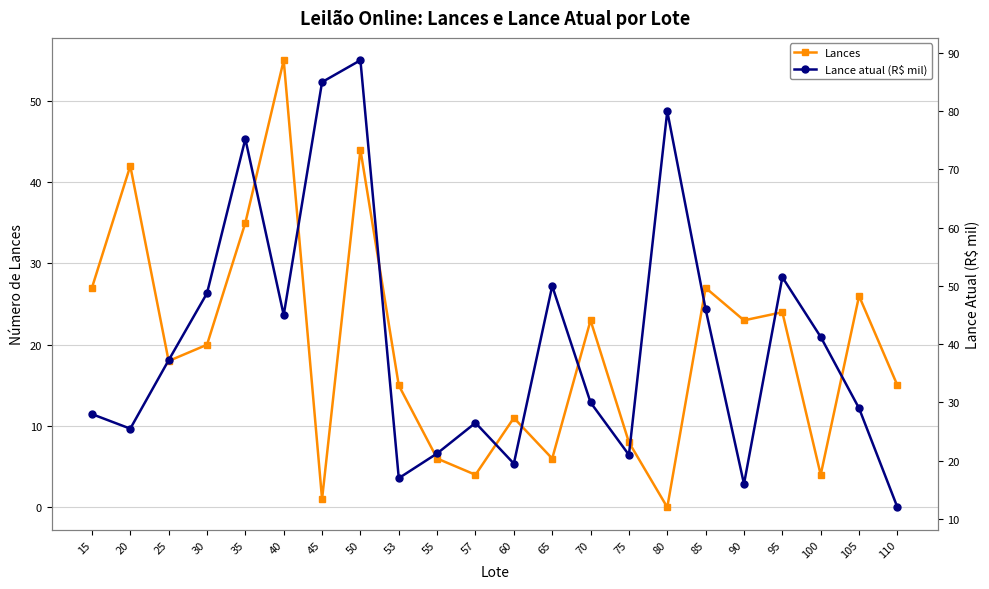

The Lance atual (R$ mil) series shows 4.1 at 110. True or false?

False